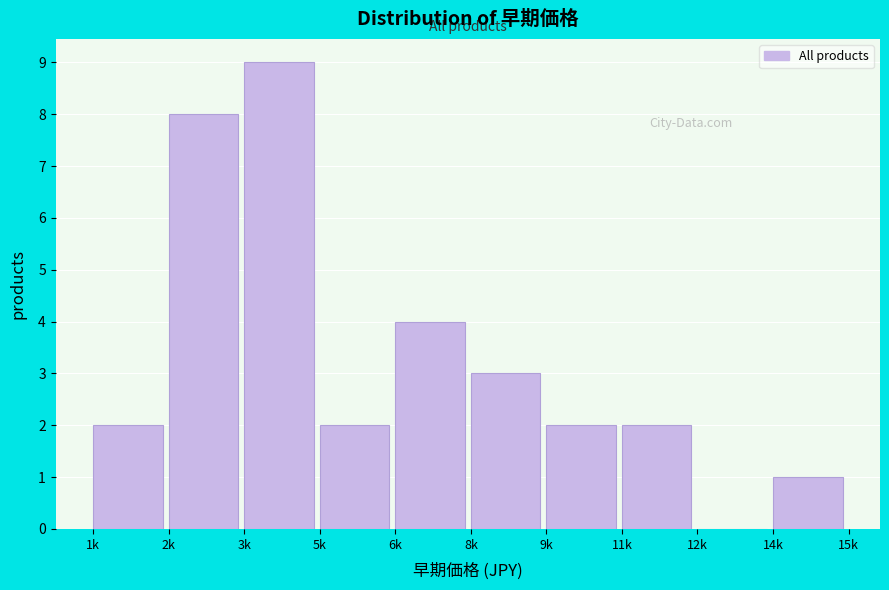

Reading right to left, what are all the values shown in this chart?

14k=1	12k=0	11k=2	9k=2	8k=3	6k=4	5k=2	3k=9	2k=8	1k=2